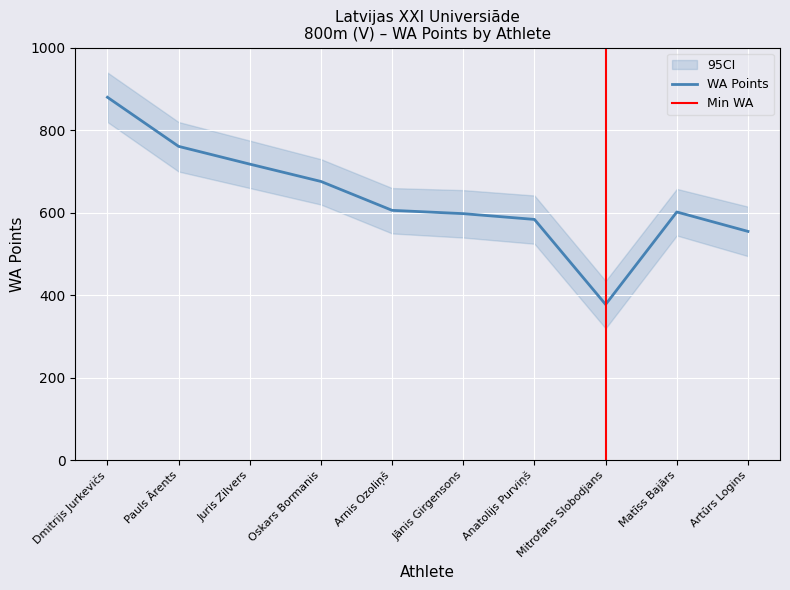

Approximately how many times larger is the value at Jānis Girgensons compared to Juris Zilvers?

0.8